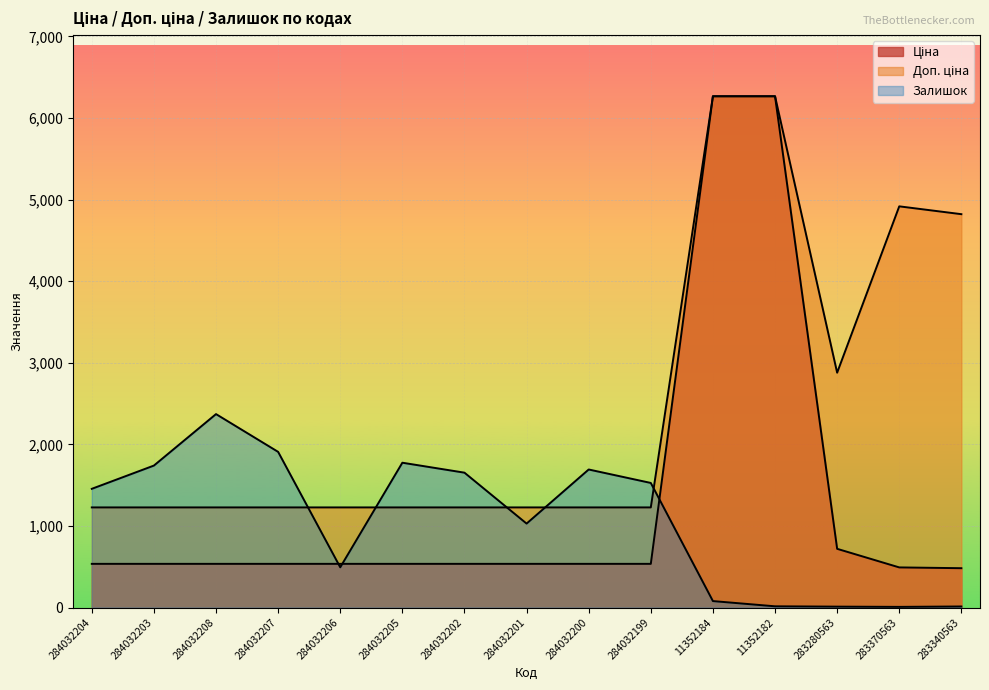

How many interior local valleys does the Залишок series have?

3